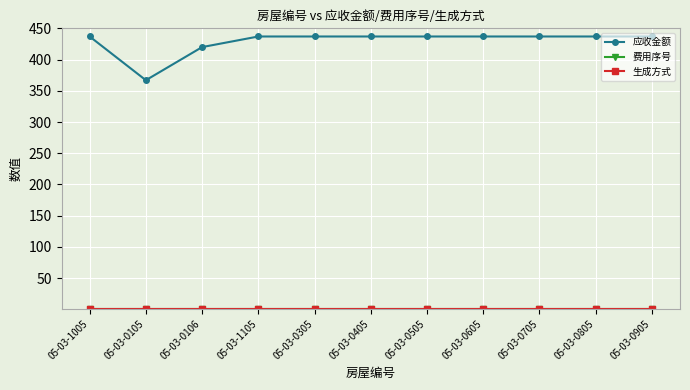

Is the value of 费用序号 at 05-03-1105 greater than the value of 生成方式 at 05-03-0905?

No